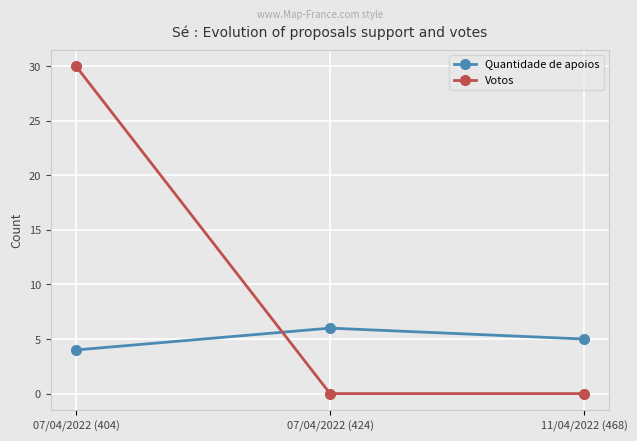

Reading left to right, transcribe all the data shown in this chart.

Quantidade de apoios: 4	6	5
Votos: 30	0	0